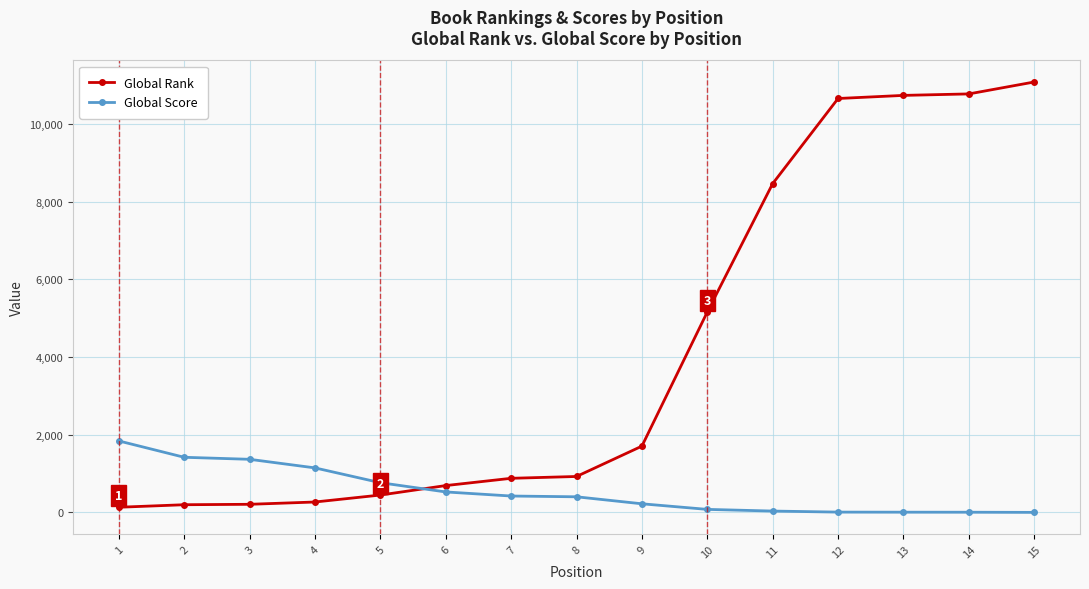

What is the difference between the second highest and second lowest values in the Global Score series?

1414